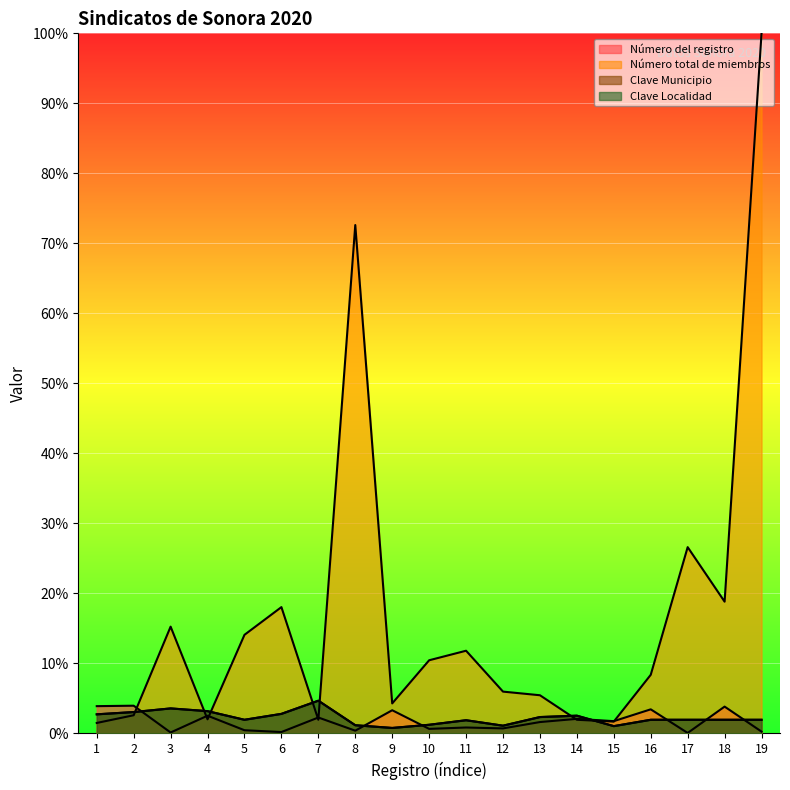

True or false: Clave Municipio has a value of 3.0 at 11.

False